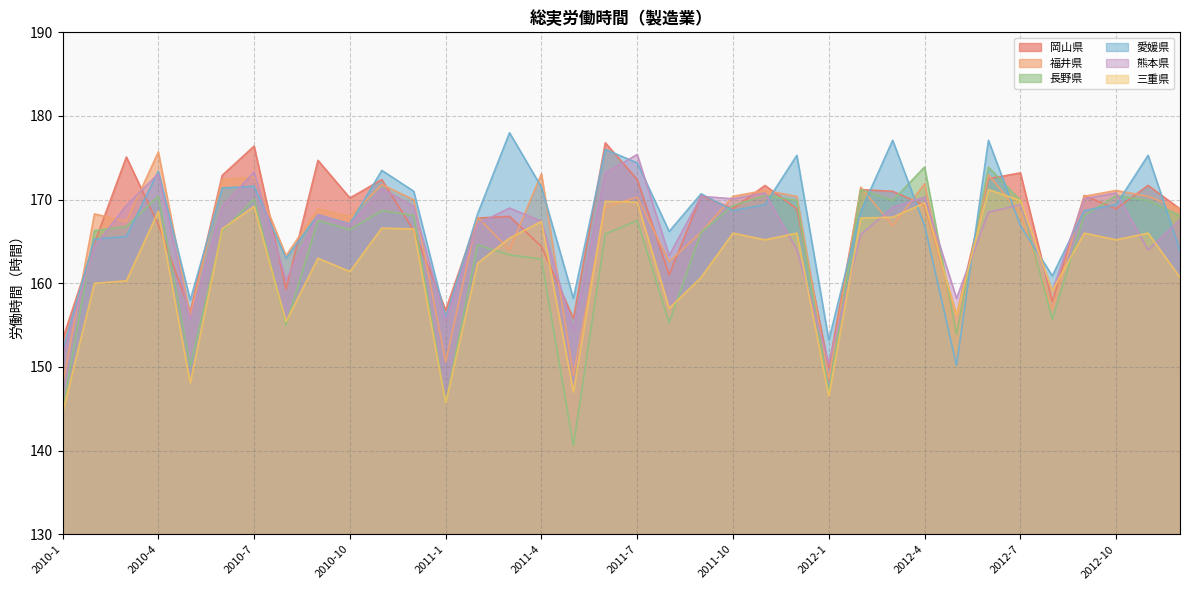

The value of 熊本県 at 2012-9 is 170.1. True or false?

True